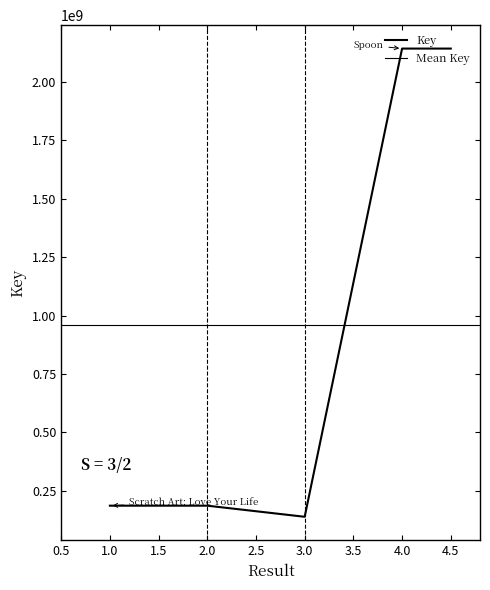

What is the change in value from 1 to 2?

-91